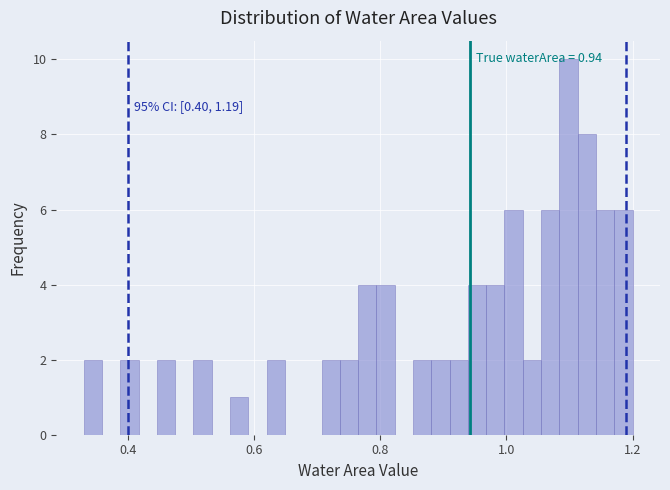

Around what value on the x-axis is the tallest bar? Give the approximate position of its centre, as read against the axis.

1.10